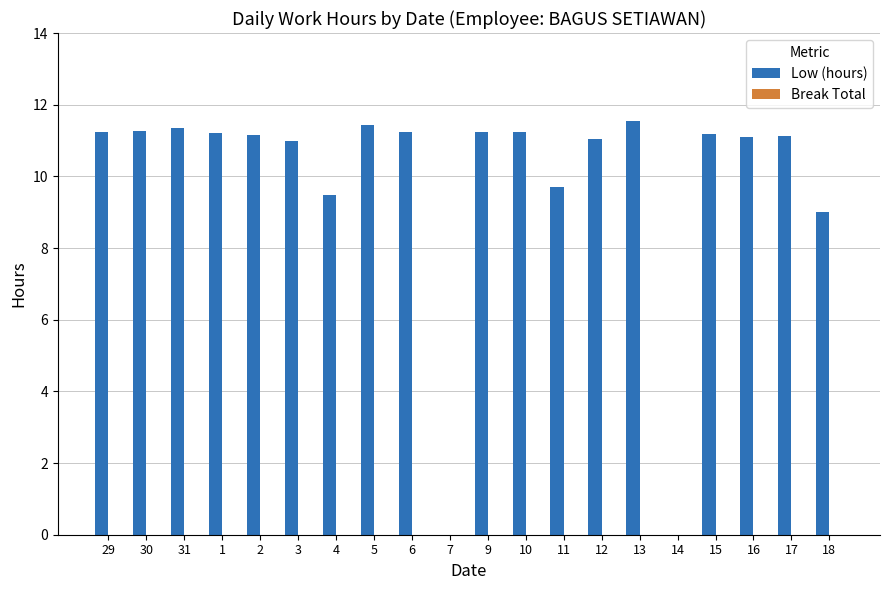

What is the sum of the values at 31 and 18?

20.4